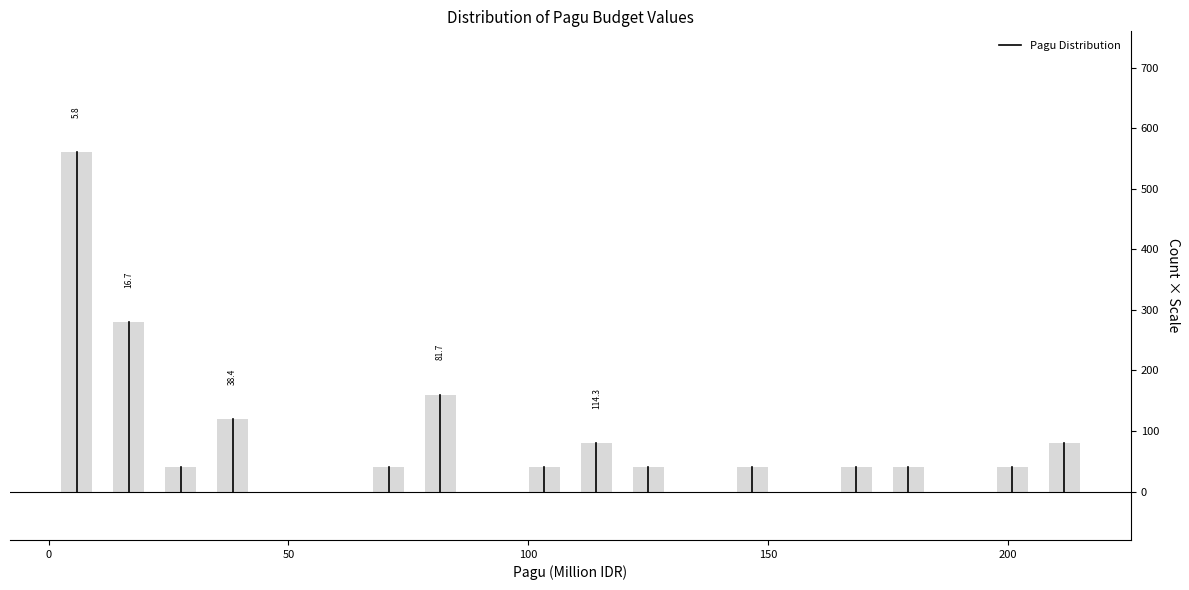

Read against the x-axis, roughly where is the centre of the tallest bar?

5